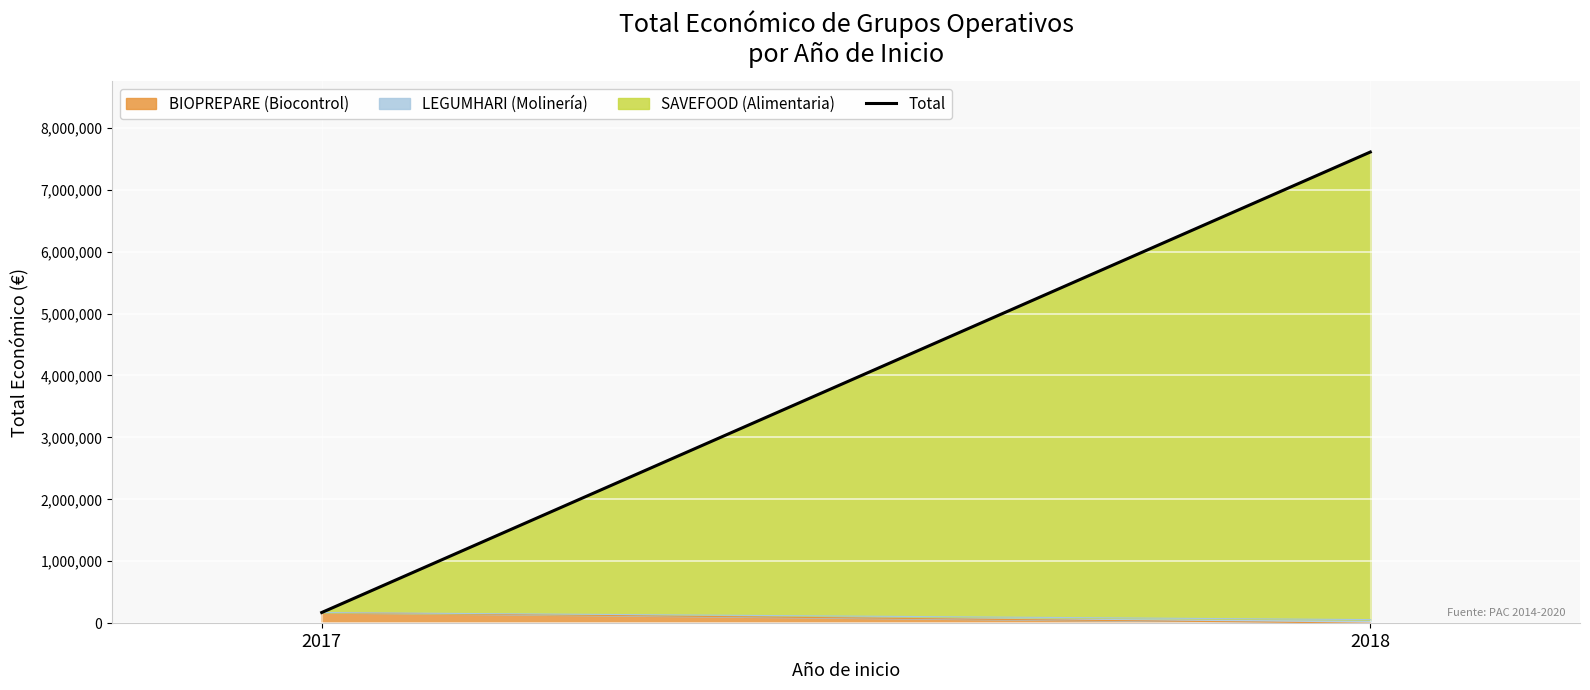

How many data points are less than 7608449?

1